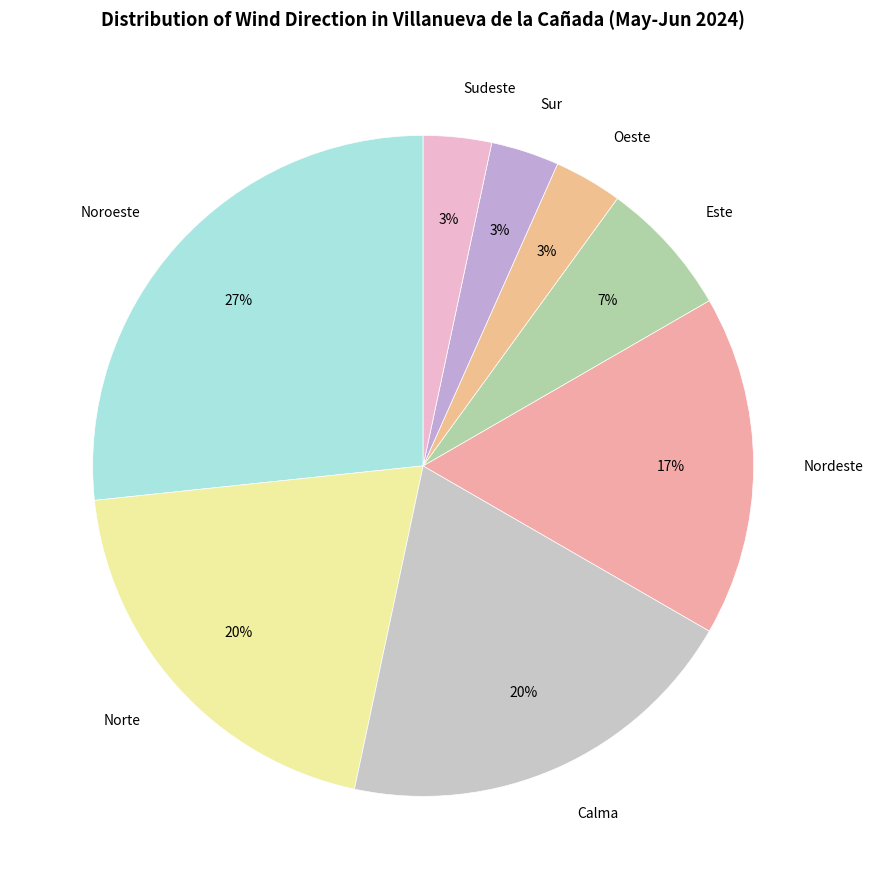

Do Oeste and Sur together represent more than half of the pie?

No